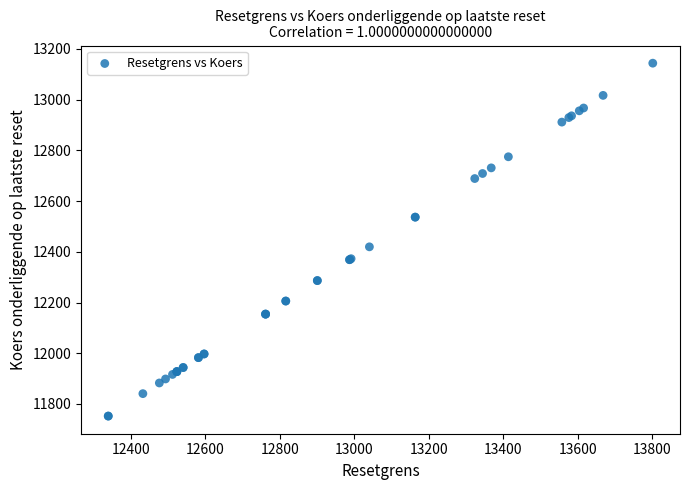

What Y value in the scatter plot is closest to 12448?

12419.6